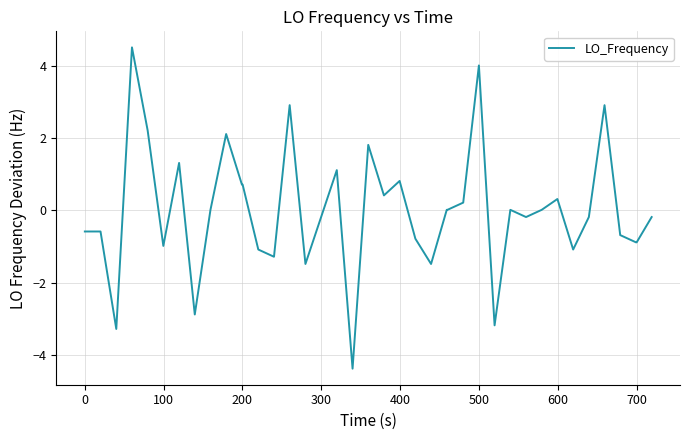

What is the minimum value shown in the chart?

-4.4